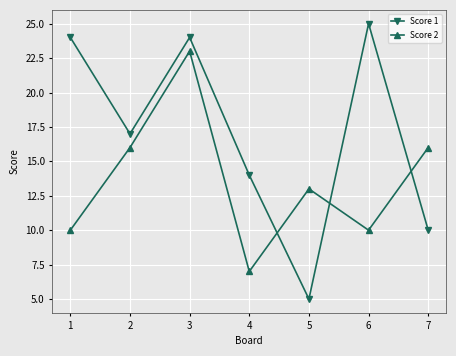

Is this an area chart (filled region under the line)?

No